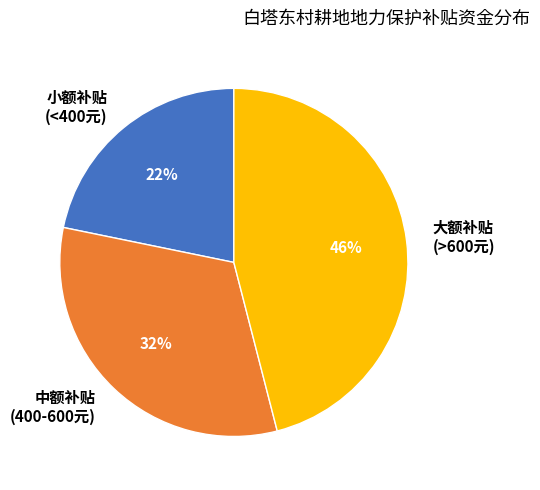

How many slices are in this pie chart?

3